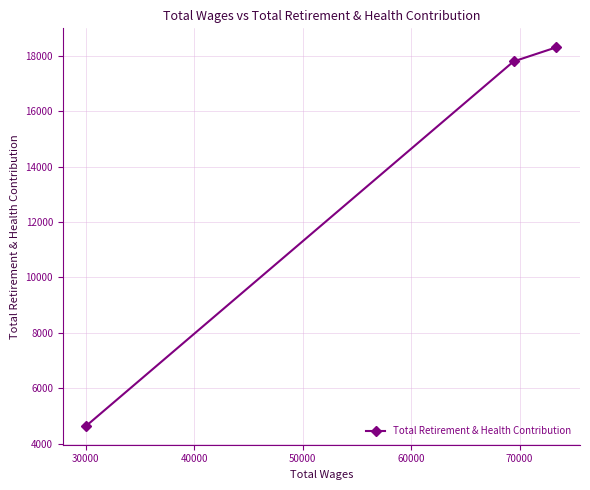

How many data points are above 17796?

1